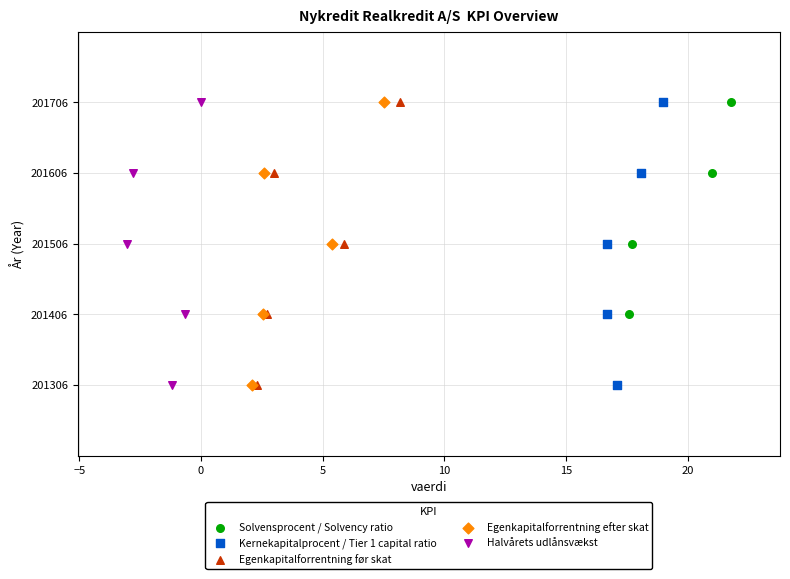

What are all the series names shown in the legend?

Solvensprocent / Solvency ratio, Kernekapitalprocent / Tier 1 capital ratio, Egenkapitalforrentning før skat, Egenkapitalforrentning efter skat, Halvårets udlånsvækst